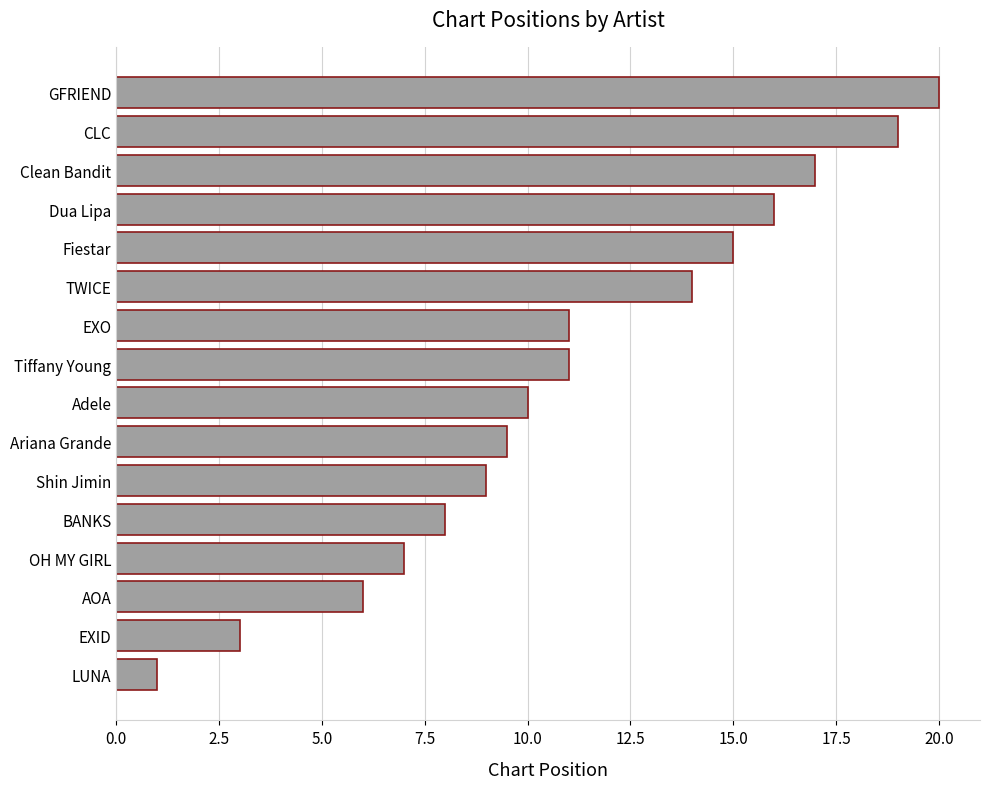

The value at EXO is 5.2. True or false?

False